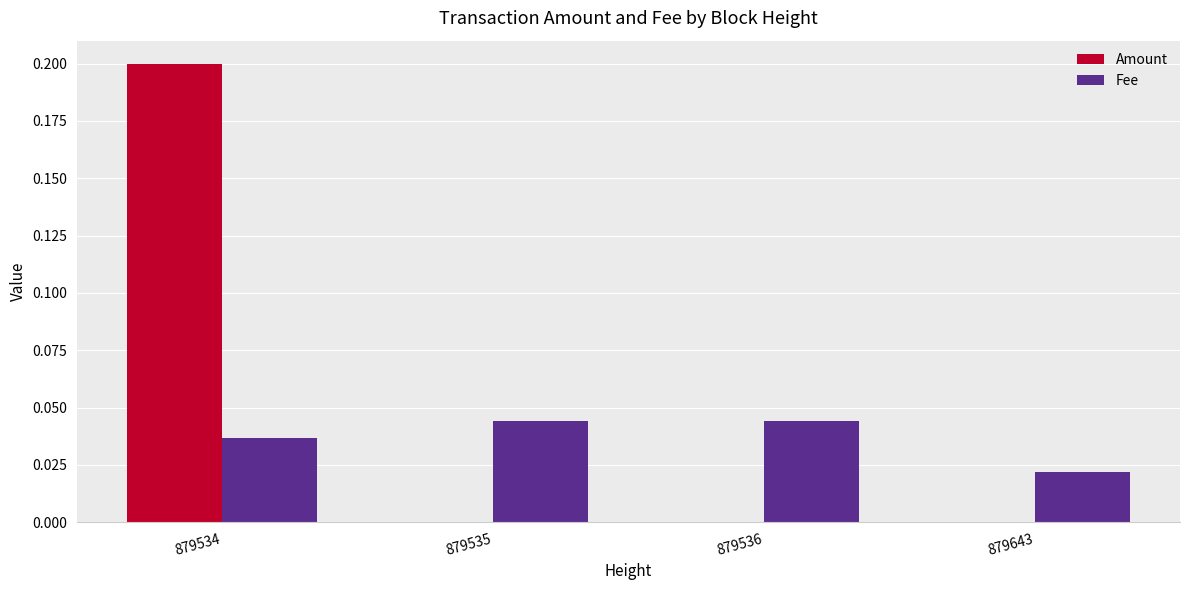

At which category is the sum across all series the highest?

879534